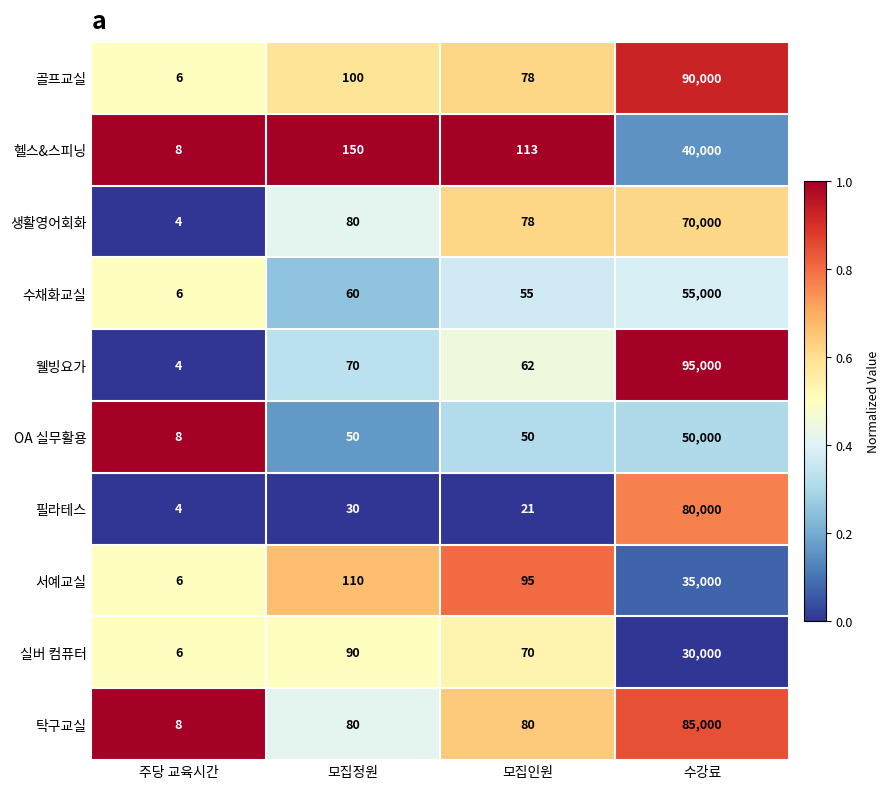

At which label does 탁구교실 reach its peak?

수강료